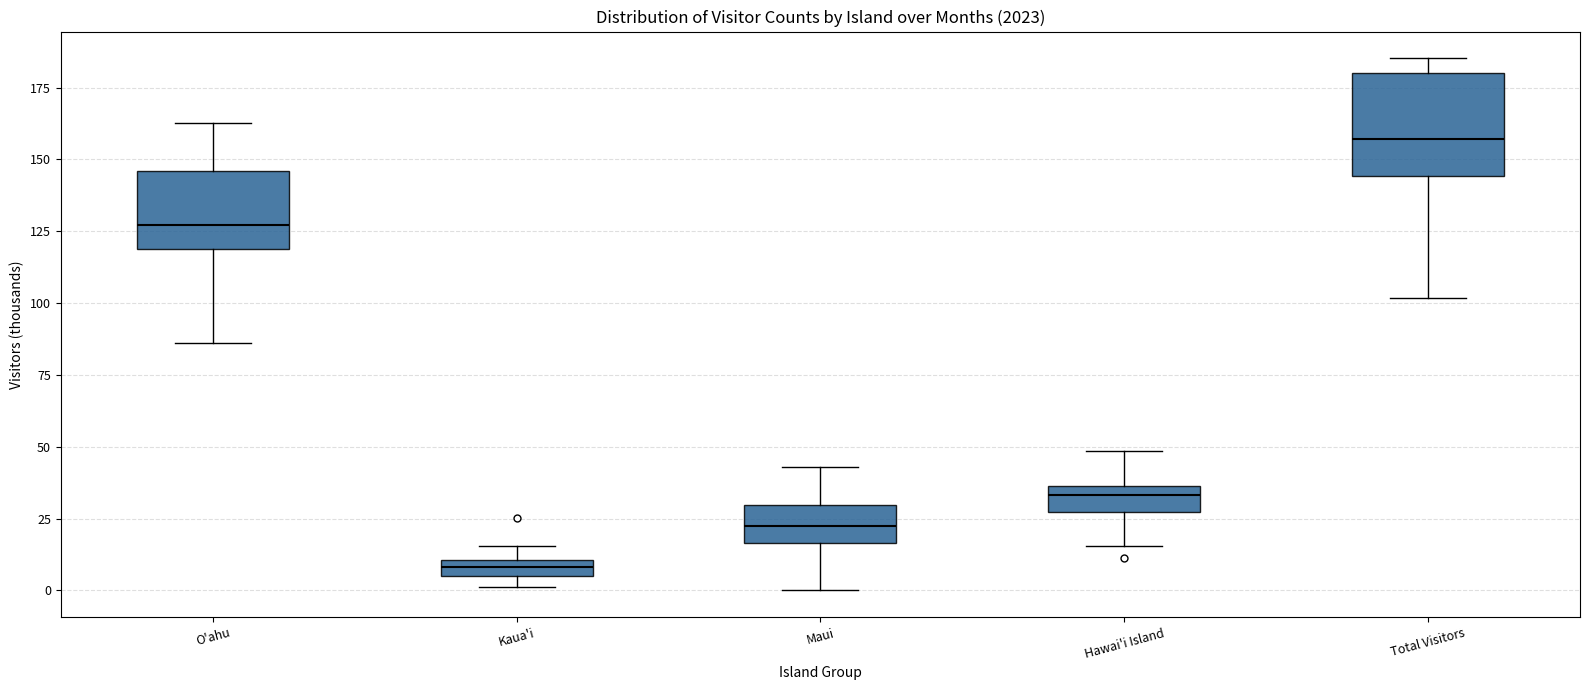

Comparing the boxes themselves (not the whiskers), which one is the tallest?

Total Visitors